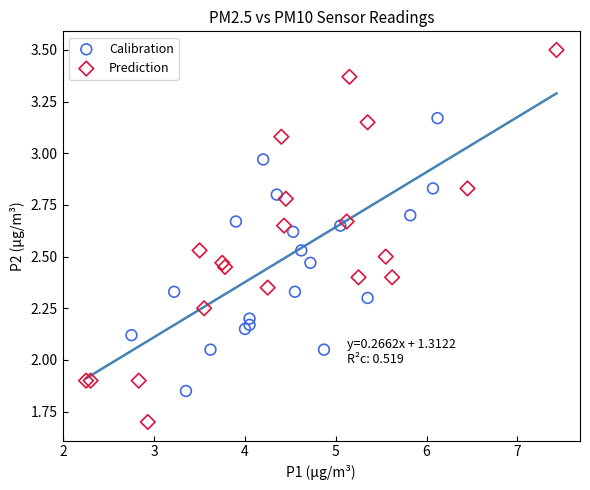

Which series reaches the maximum Y coordinate?

Prediction